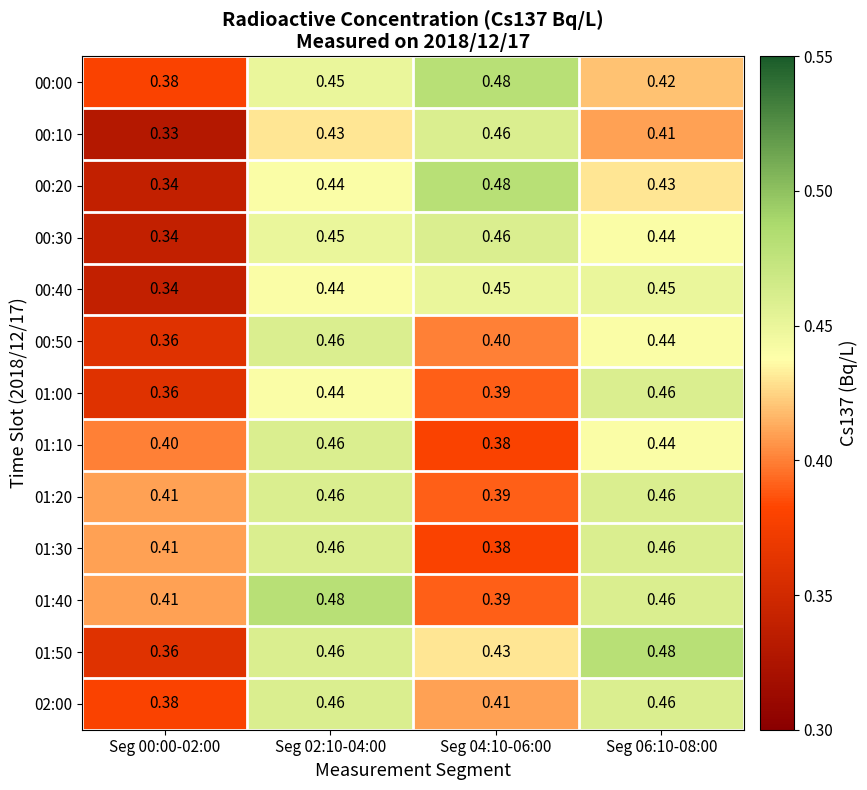

Is the value of 01:30 at Seg 00:00-02:00 greater than the value of 01:10 at Seg 04:10-06:00?

Yes